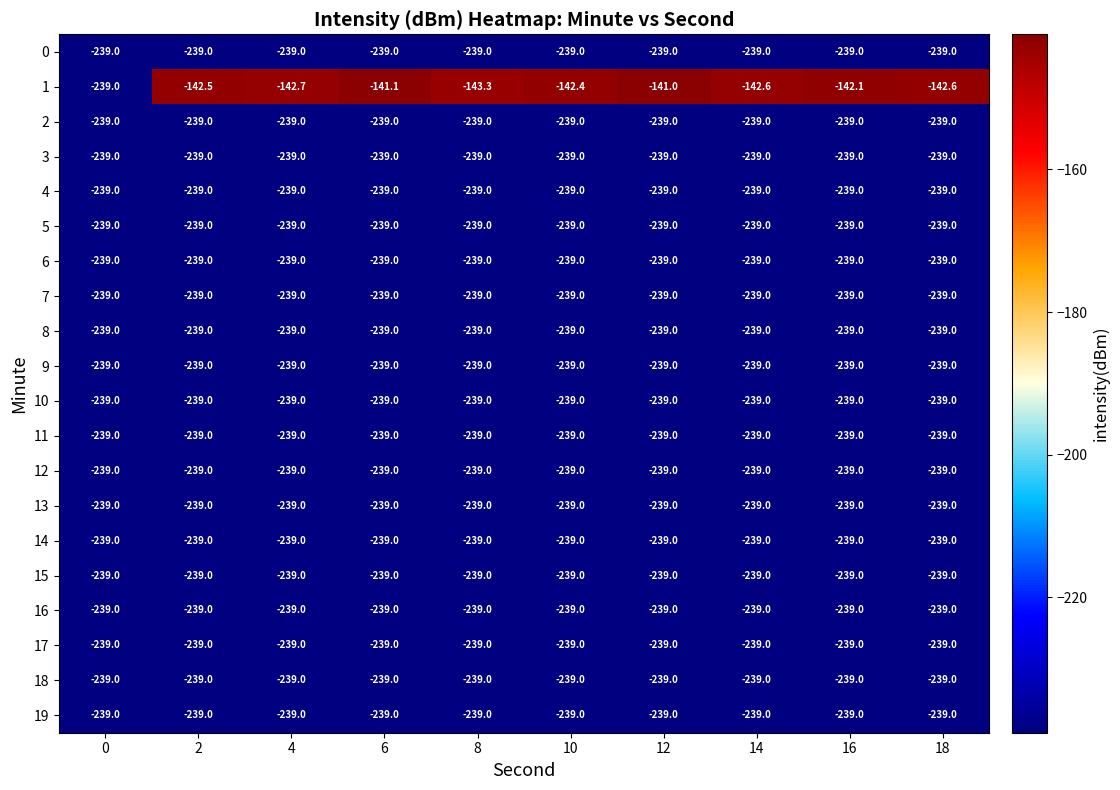

What is the spread (max minus min) of values at 10?

96.6